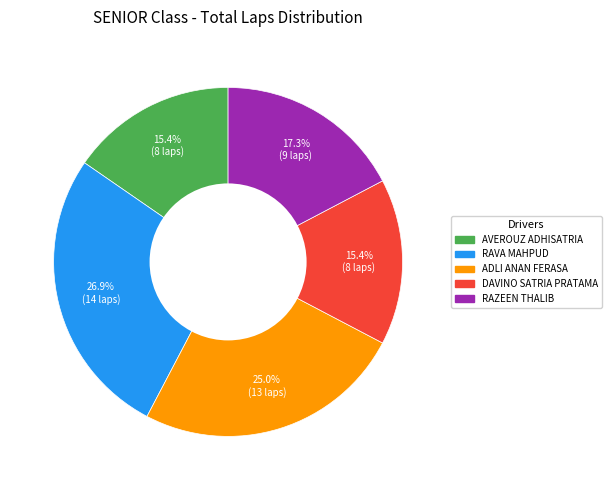

Is there a majority slice in this chart?

No